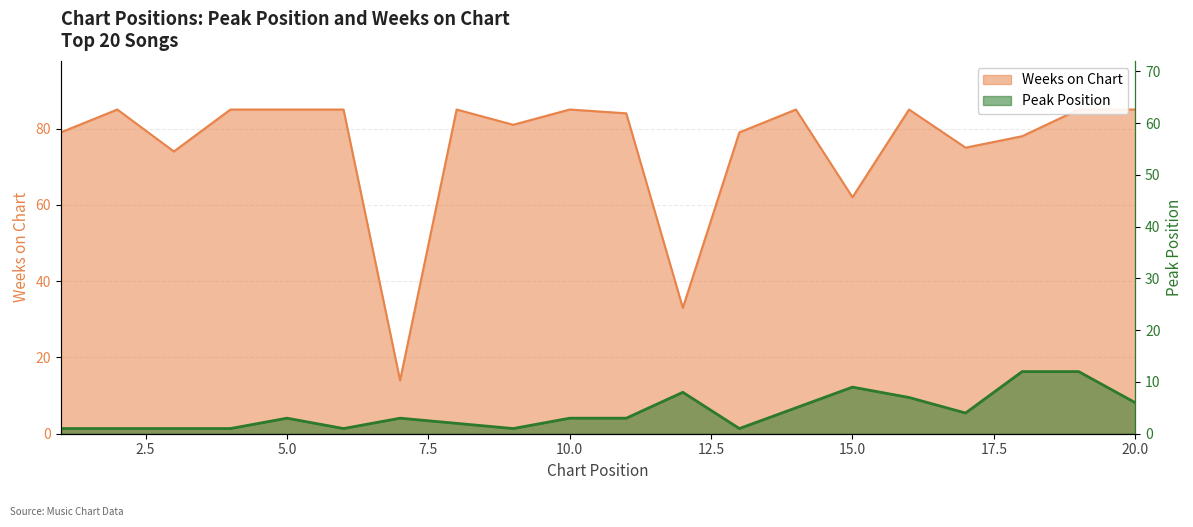

Rank the series by their average value, from lowest to highest.

Peak Position, Weeks on Chart